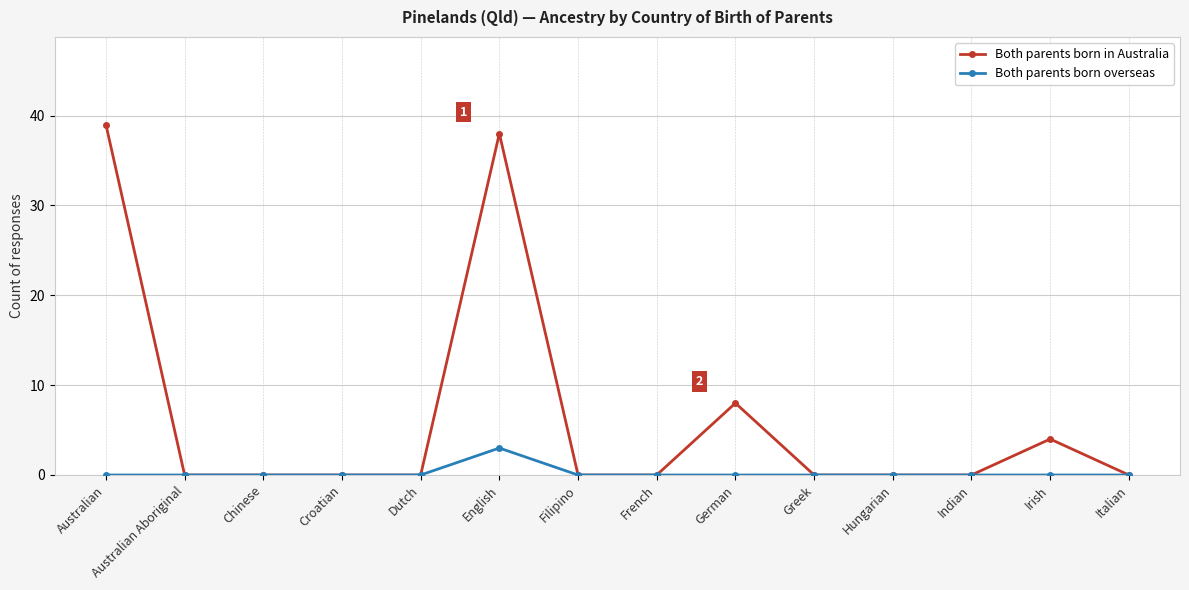

True or false: Both parents born in Australia has more than 2 points higher than both neighbors.

True